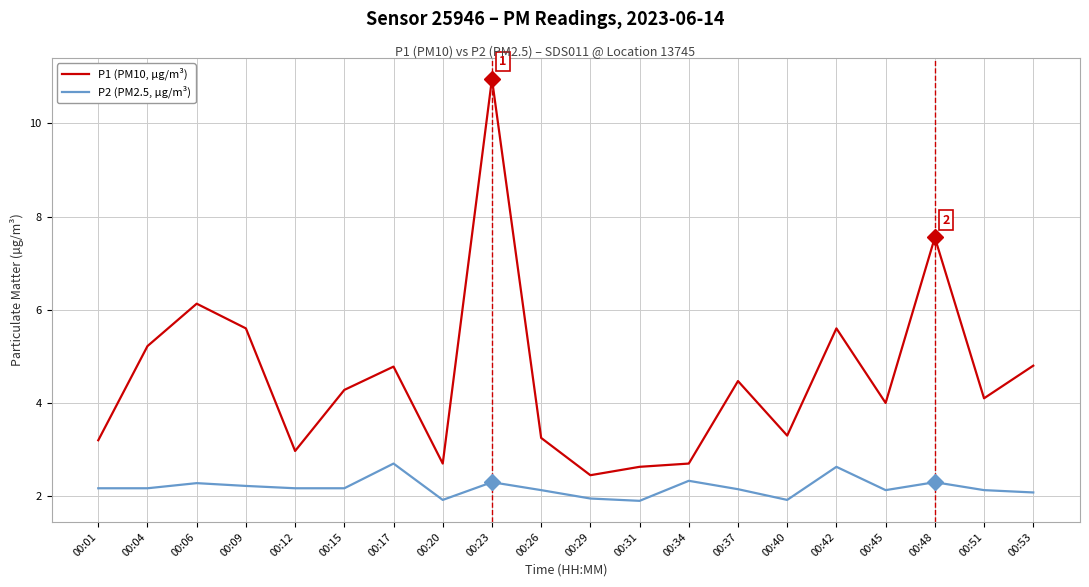

What is the difference between the maximum and minimum values in the P2 (PM2.5, µg/m³) series?

0.8